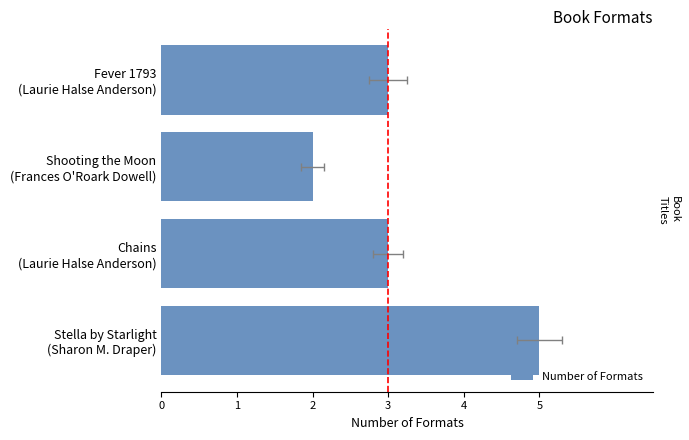

True or false: the data shows 1 at Fever 1793 (Laurie Halse Anderson).

False